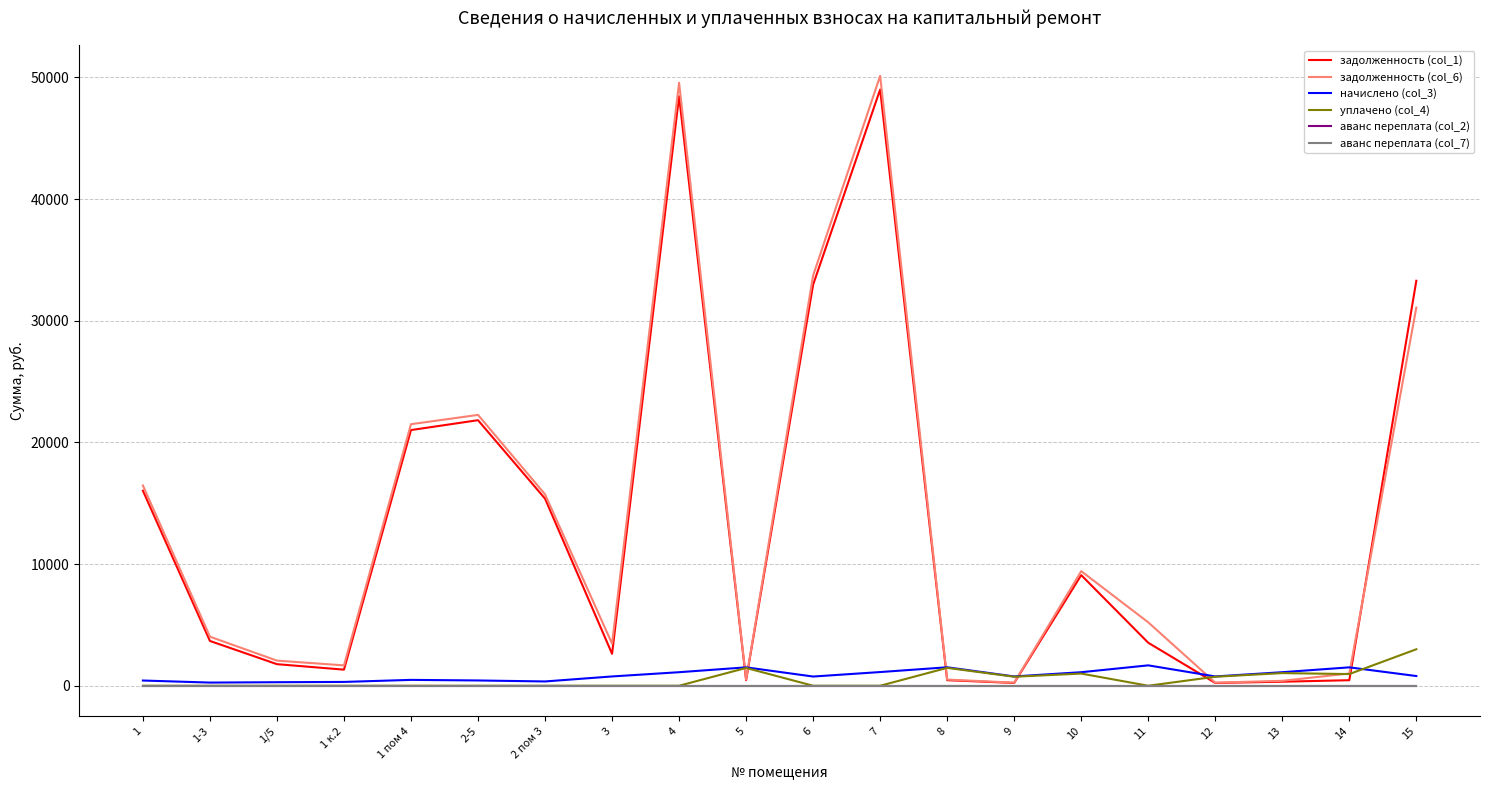

Is this an area chart (filled region under the line)?

No